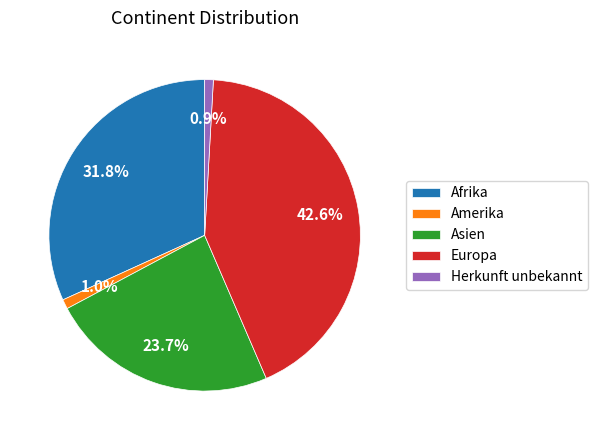

What percentage is the Amerika slice, to the nearest percent?

1%